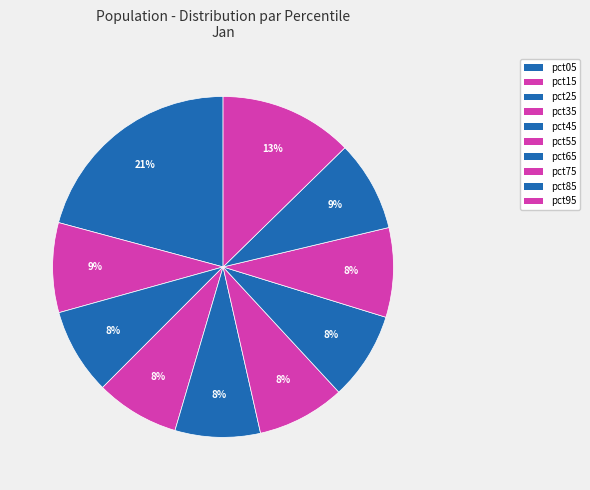

Rank the categories by value from highest to lowest.

pct05, pct95, pct85, pct15, pct75, pct65, pct55, pct25, pct45, pct35